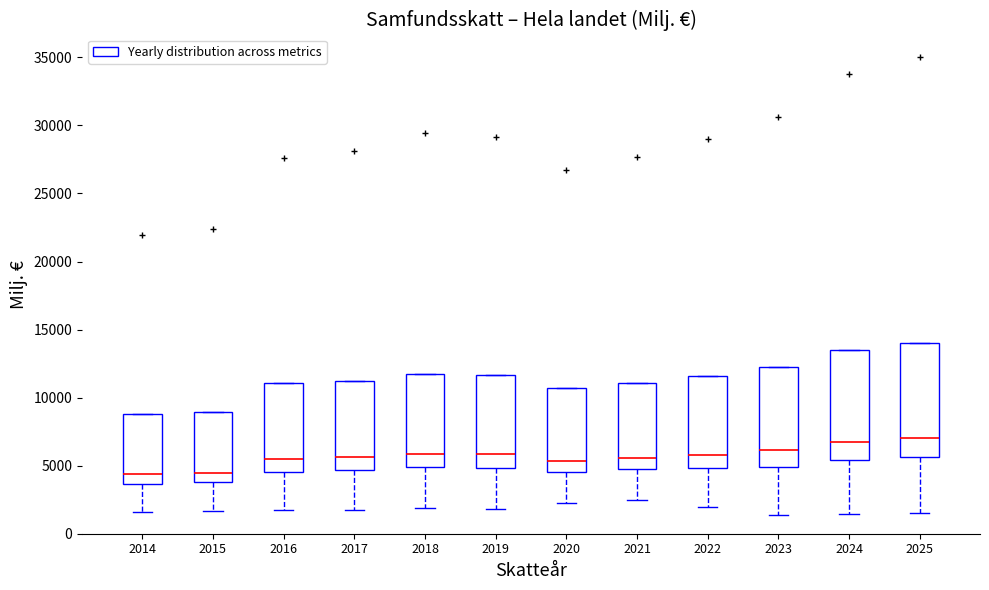

Where does the lower whisker of the box at x = 2018 end on the y-axis? The values are not printed on the chart, so give them approximately, as read against the axis.

2000